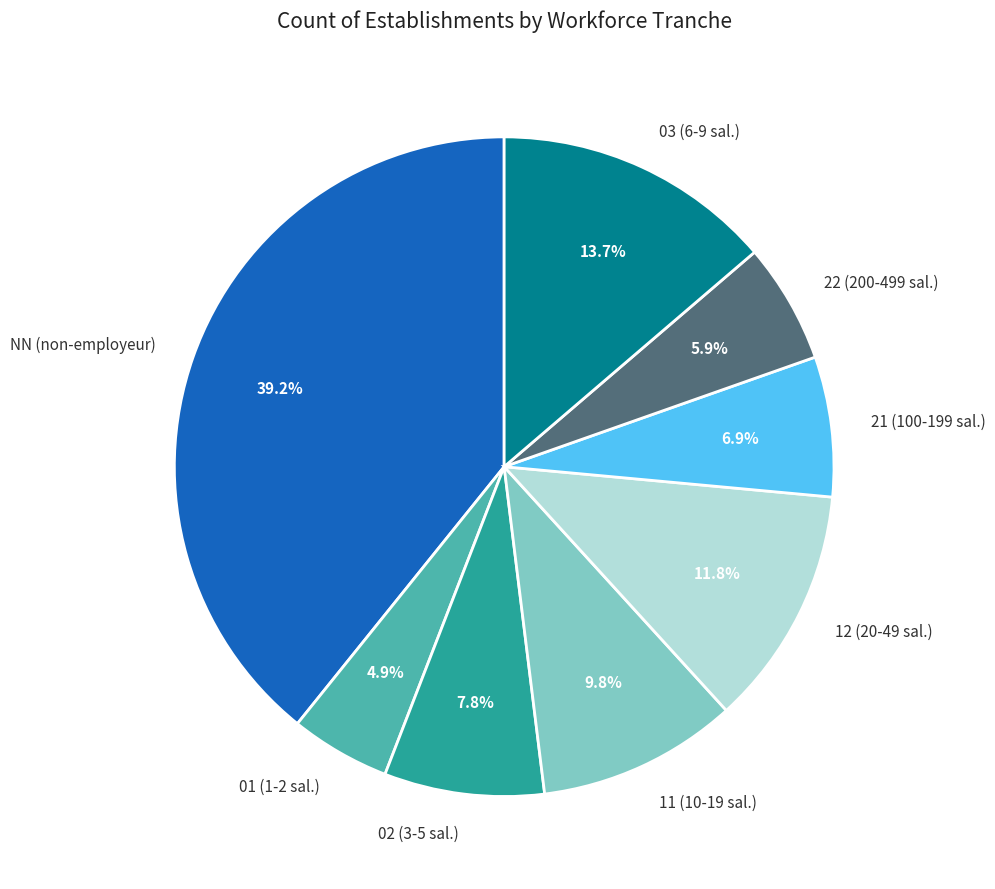

Does 02 represent more than half of the total?

No